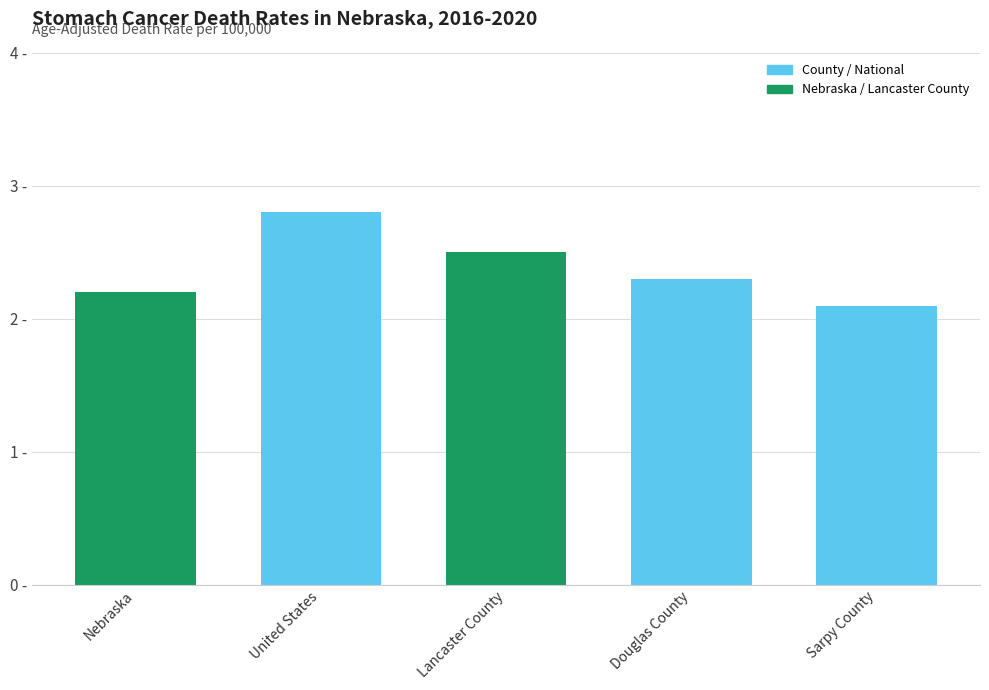

Are the bars horizontal?

No